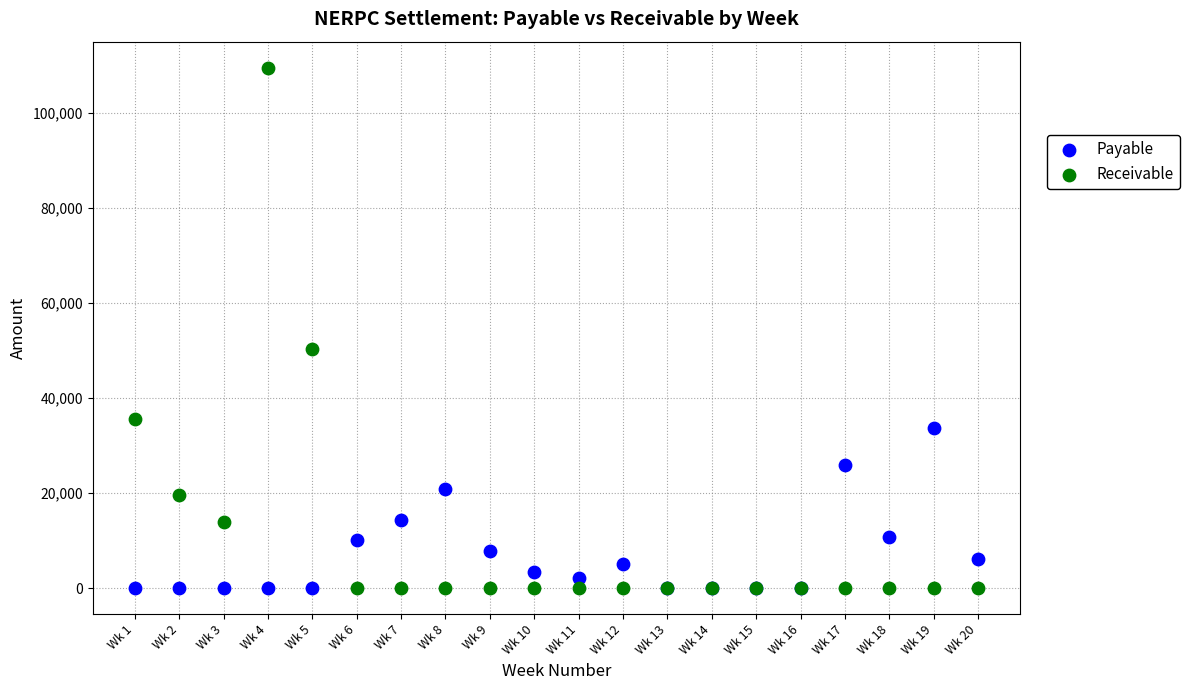

What are all the series names shown in the legend?

Payable, Receivable